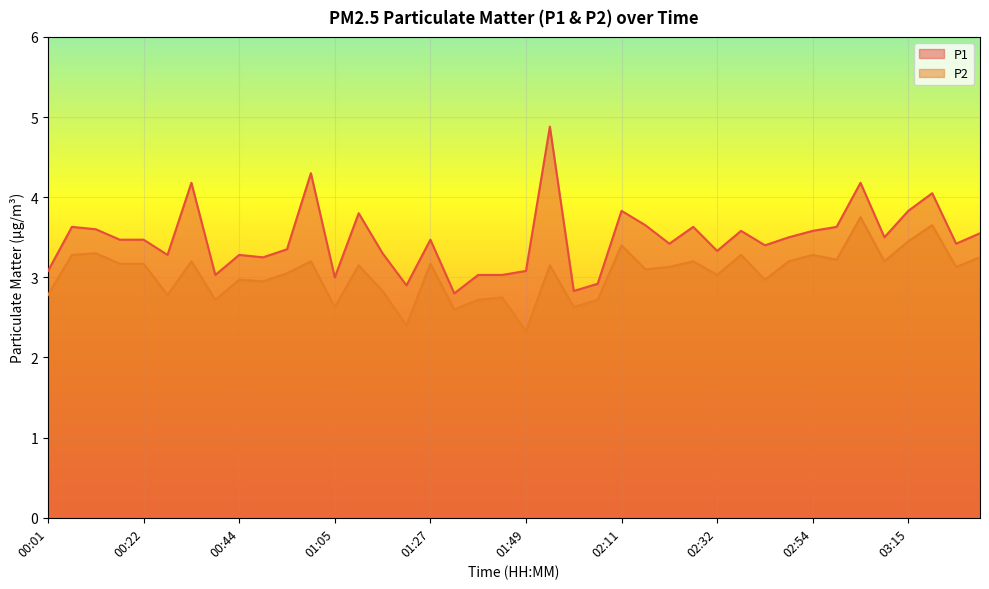

What is the greatest value displayed?

4.9